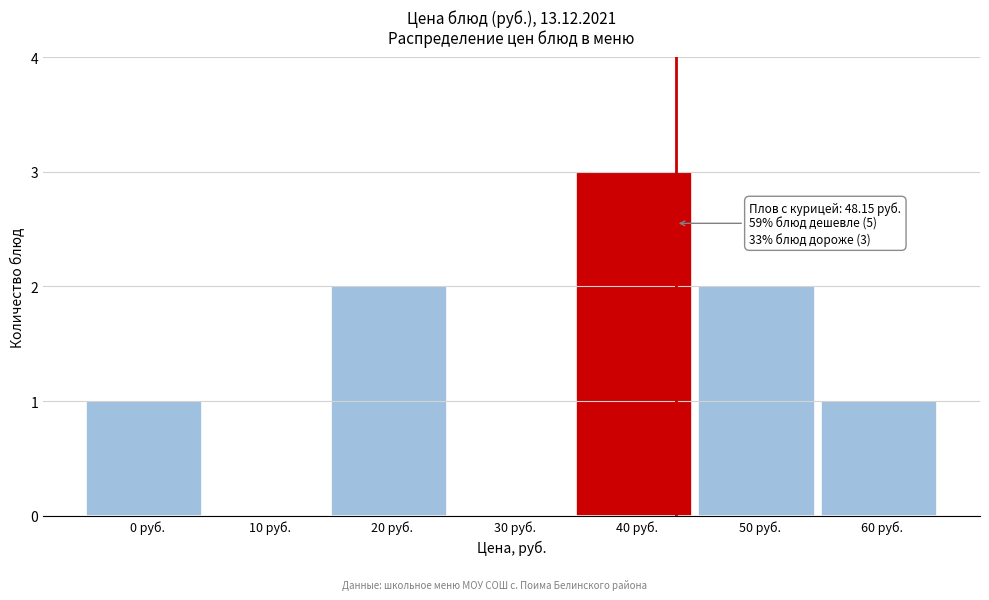

Reading right to left, transcribe all the data shown in this chart.

60 руб.=1	50 руб.=2	40 руб.=3	30 руб.=0	20 руб.=2	10 руб.=0	0 руб.=1